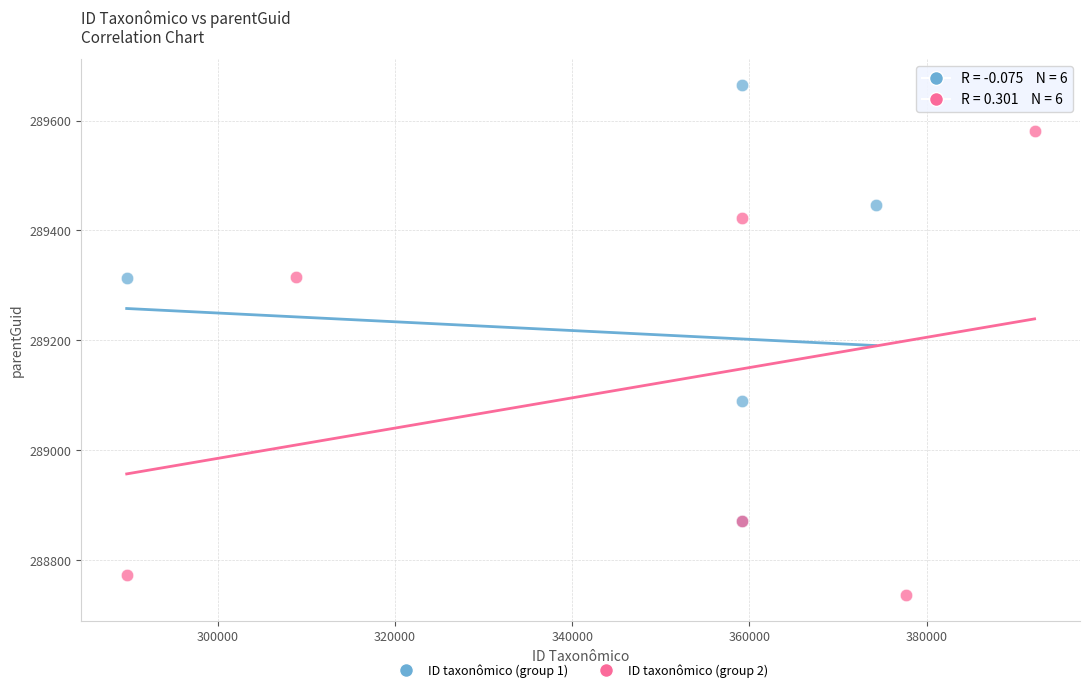

What are all the series names shown in the legend?

ID taxonômico (group 1), ID taxonômico (group 2)